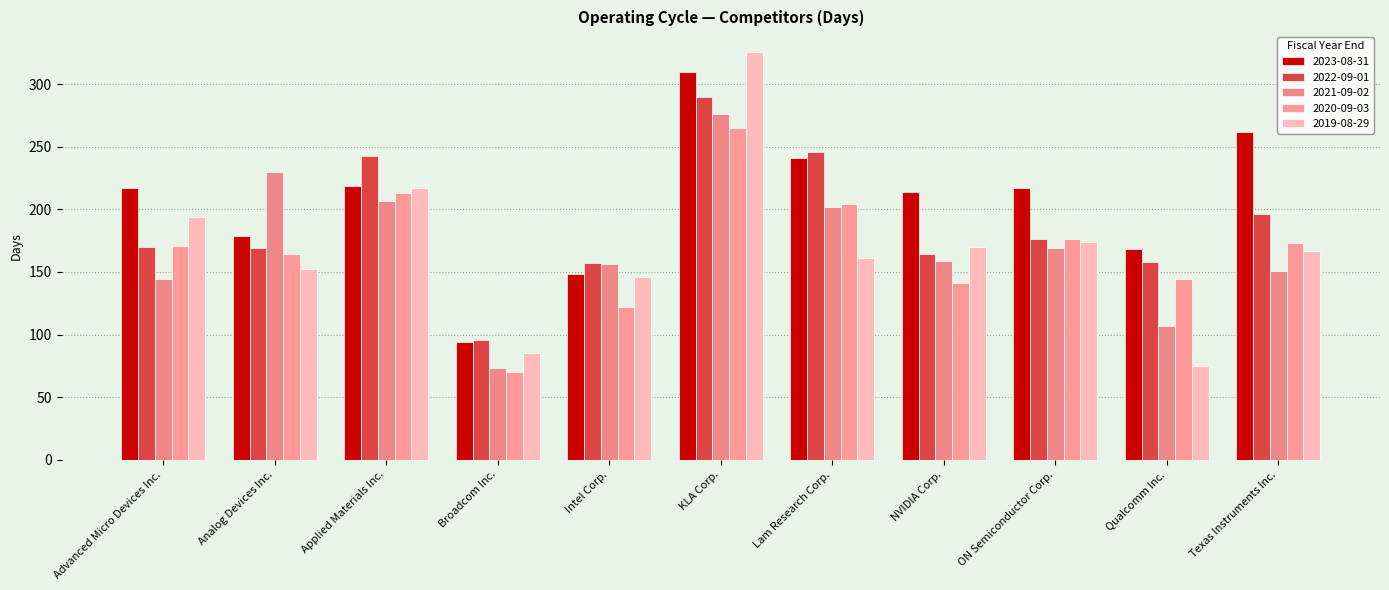

At Intel Corp., list the series in order from largest to smallest.

2022-09-01, 2021-09-02, 2023-08-31, 2019-08-29, 2020-09-03